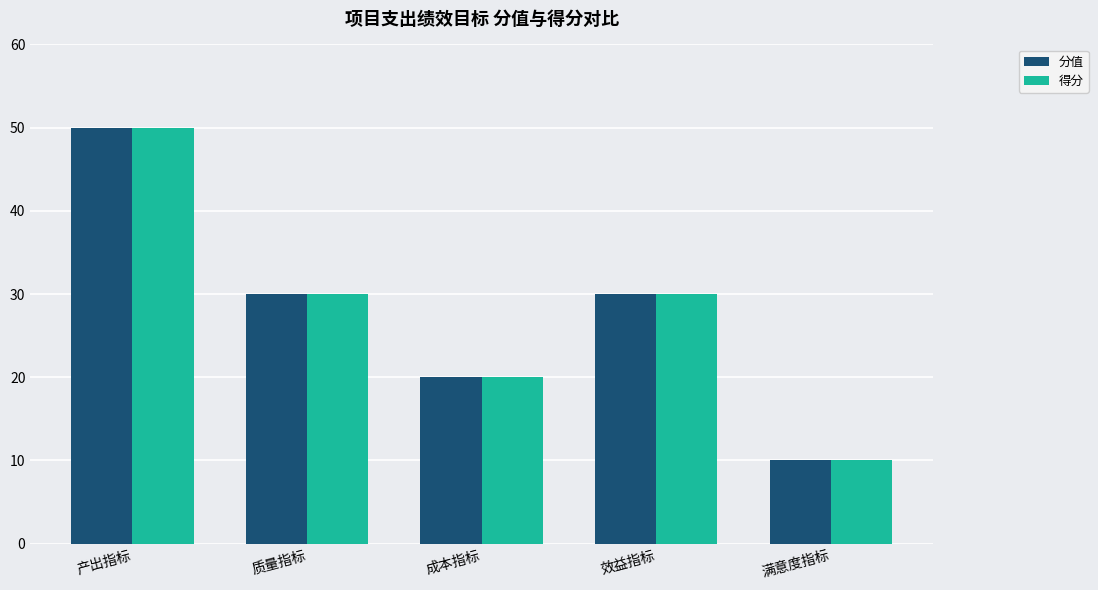

Reading right to left, extract all data points from this chart.

分值: 10	30	20	30	50
得分: 10	30	20	30	50